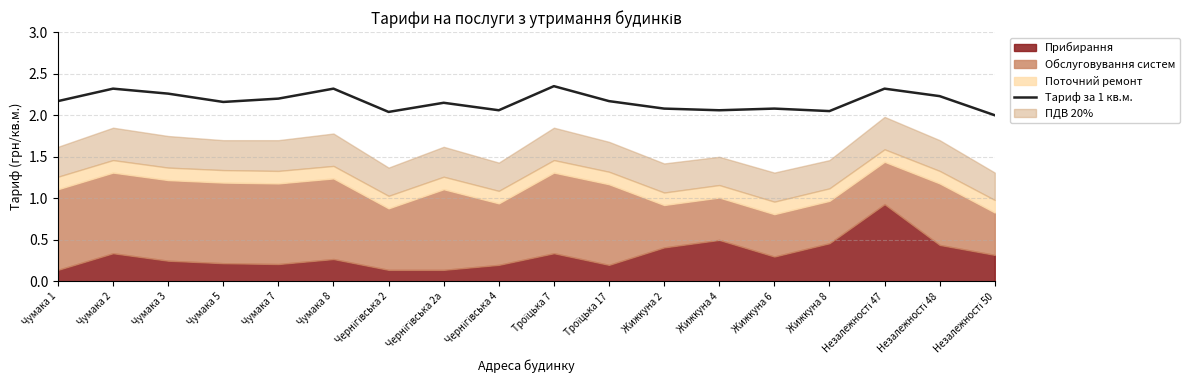

Reading left to right, list all the values displayed in this chart.

2.2	2.3	2.3	2.2	2.2	2.3	2.0	2.1	2.1	2.4	2.2	2.1	2.1	2.1	2.0	2.3	2.2	2.0